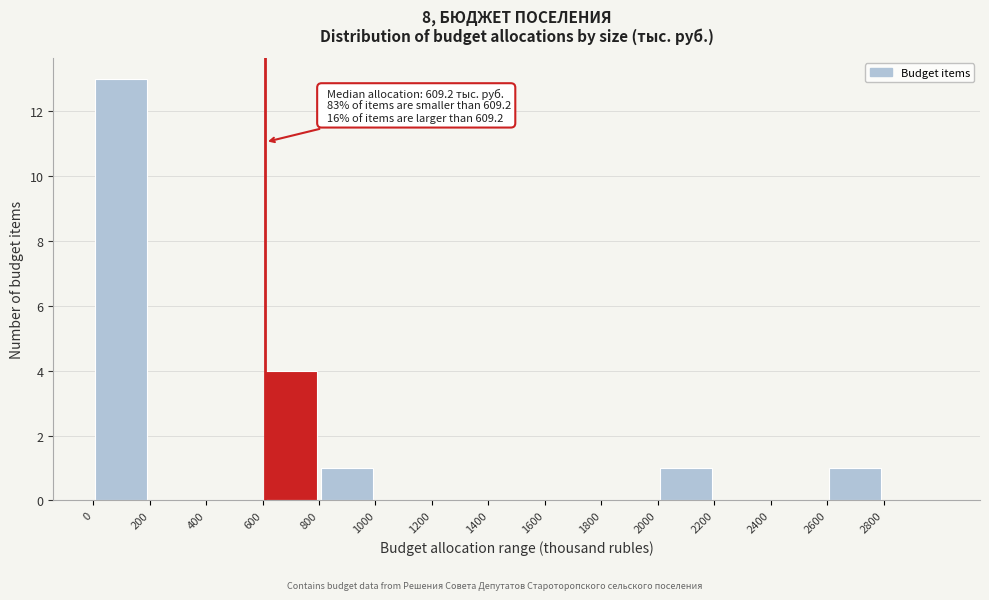

Over which range of the x-axis is the bar tallest?

0 to 200